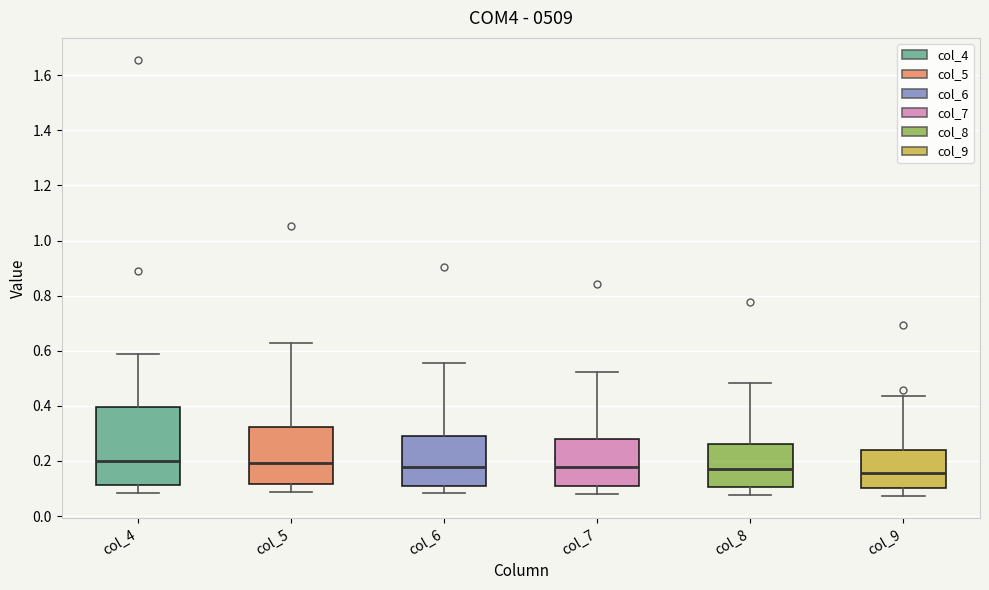

Where is the upper edge of the box for col_4 on the y-axis? The values are not printed on the chart, so give them approximately, as read against the axis.

0.40